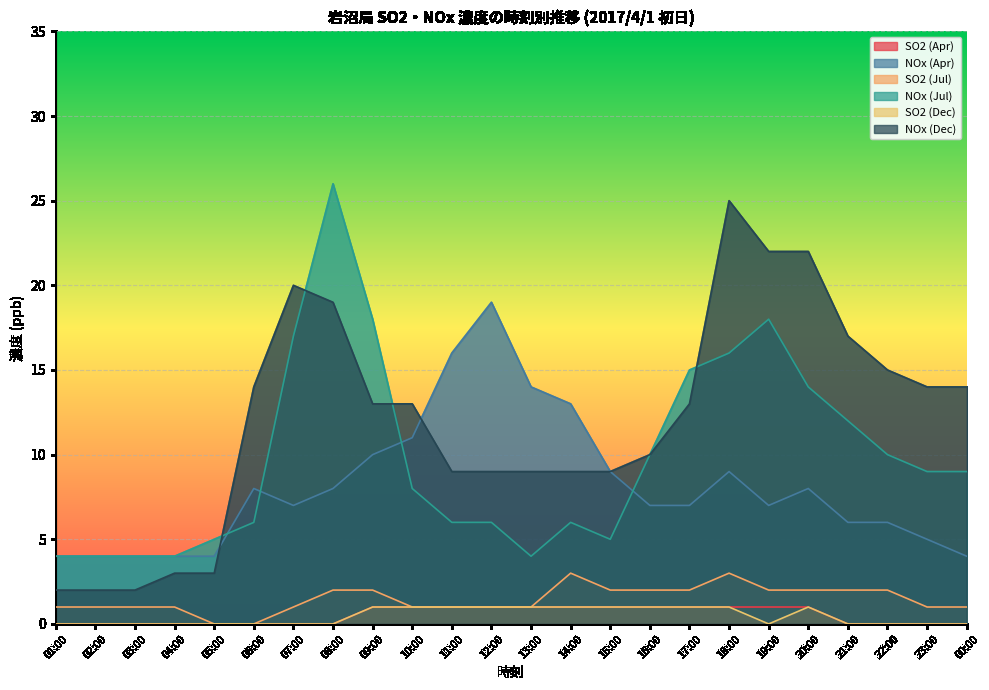

Count the SO2 (Jul) values in the range 1 to 2.

20